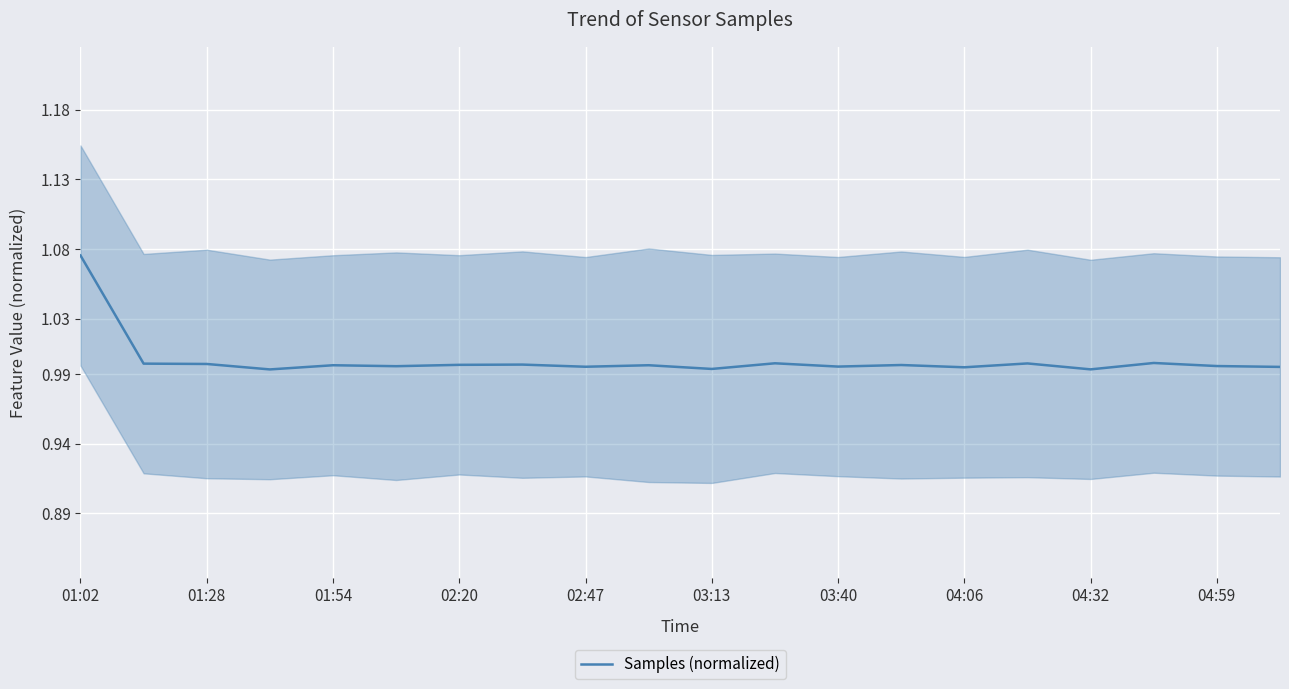

What is the minimum value shown in the chart?

1.0